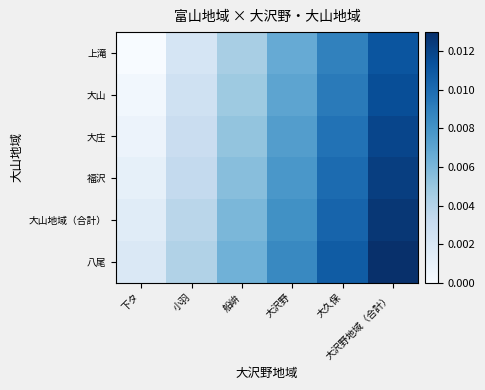

Which has a higher value, 船峅 or 大沢野?

大沢野